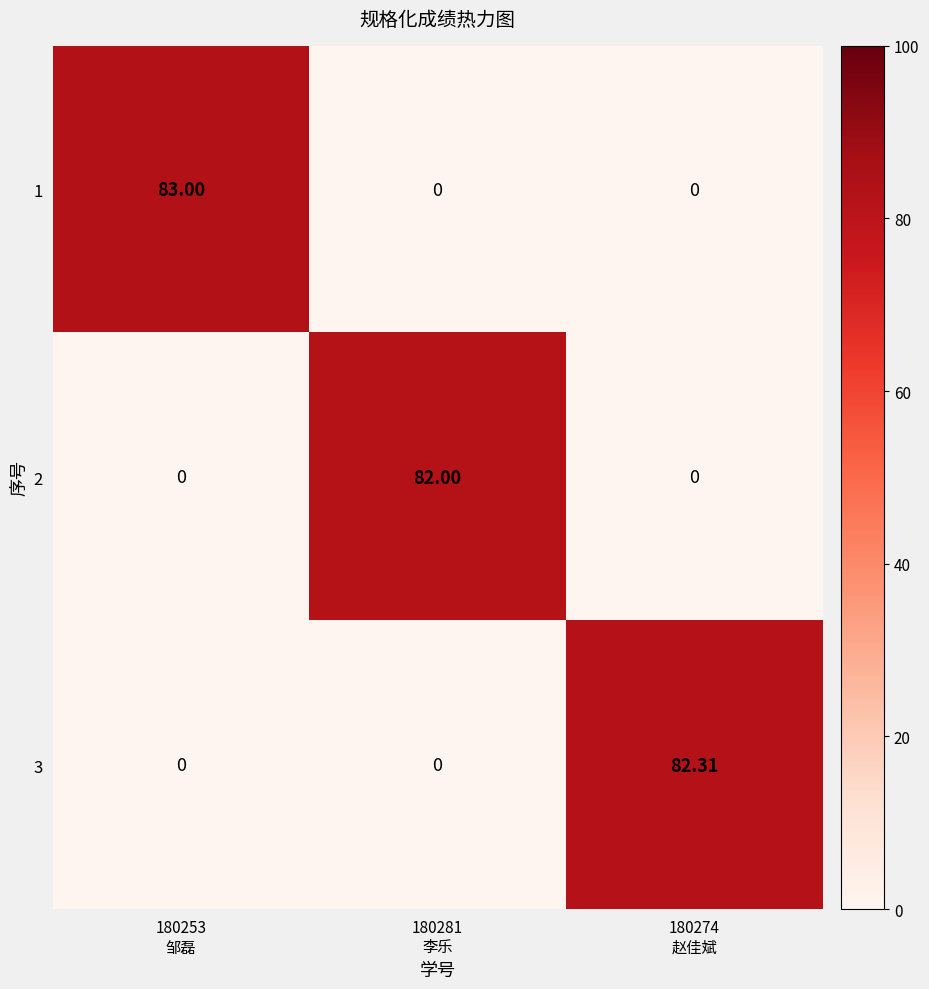

Which series has the largest range (max minus min)?

1